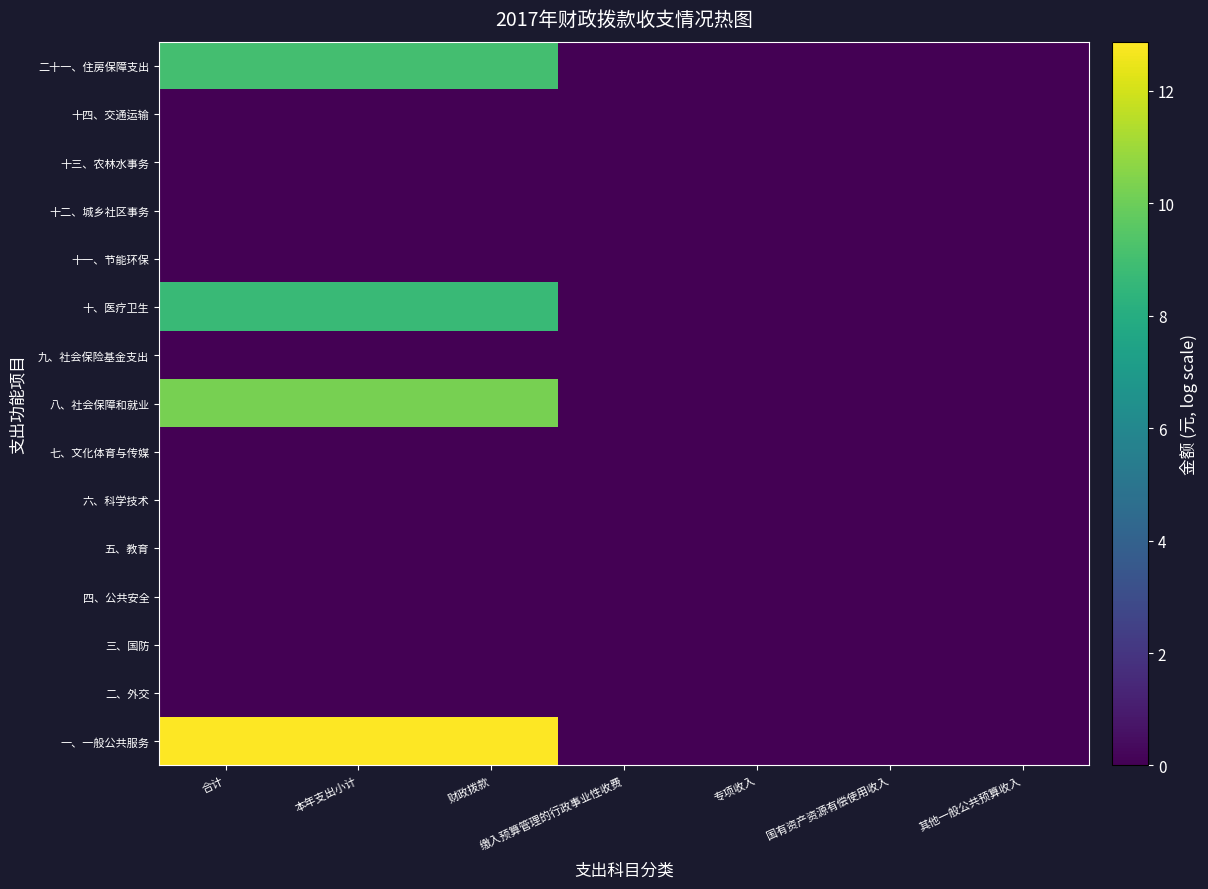

Reading left to right, what are all the values shown in this chart?

一、一般公共服务: 合计=12.9	本年支出小计=12.9	财政拨款=12.9	缴入预算管理的行政事业性收费=0.0	专项收入=0.0	国有资产资源有偿使用收入=0.0	其他一般公共预算收入=0.0
二、外交: 合计=0.0	本年支出小计=0.0	财政拨款=0.0	缴入预算管理的行政事业性收费=0.0	专项收入=0.0	国有资产资源有偿使用收入=0.0	其他一般公共预算收入=0.0
三、国防: 合计=0.0	本年支出小计=0.0	财政拨款=0.0	缴入预算管理的行政事业性收费=0.0	专项收入=0.0	国有资产资源有偿使用收入=0.0	其他一般公共预算收入=0.0
四、公共安全: 合计=0.0	本年支出小计=0.0	财政拨款=0.0	缴入预算管理的行政事业性收费=0.0	专项收入=0.0	国有资产资源有偿使用收入=0.0	其他一般公共预算收入=0.0
五、教育: 合计=0.0	本年支出小计=0.0	财政拨款=0.0	缴入预算管理的行政事业性收费=0.0	专项收入=0.0	国有资产资源有偿使用收入=0.0	其他一般公共预算收入=0.0
六、科学技术: 合计=0.0	本年支出小计=0.0	财政拨款=0.0	缴入预算管理的行政事业性收费=0.0	专项收入=0.0	国有资产资源有偿使用收入=0.0	其他一般公共预算收入=0.0
七、文化体育与传媒: 合计=0.0	本年支出小计=0.0	财政拨款=0.0	缴入预算管理的行政事业性收费=0.0	专项收入=0.0	国有资产资源有偿使用收入=0.0	其他一般公共预算收入=0.0
八、社会保障和就业: 合计=10.3	本年支出小计=10.3	财政拨款=10.3	缴入预算管理的行政事业性收费=0.0	专项收入=0.0	国有资产资源有偿使用收入=0.0	其他一般公共预算收入=0.0
九、社会保险基金支出: 合计=0.0	本年支出小计=0.0	财政拨款=0.0	缴入预算管理的行政事业性收费=0.0	专项收入=0.0	国有资产资源有偿使用收入=0.0	其他一般公共预算收入=0.0
十、医疗卫生: 合计=8.7	本年支出小计=8.7	财政拨款=8.7	缴入预算管理的行政事业性收费=0.0	专项收入=0.0	国有资产资源有偿使用收入=0.0	其他一般公共预算收入=0.0
十一、节能环保: 合计=0.0	本年支出小计=0.0	财政拨款=0.0	缴入预算管理的行政事业性收费=0.0	专项收入=0.0	国有资产资源有偿使用收入=0.0	其他一般公共预算收入=0.0
十二、城乡社区事务: 合计=0.0	本年支出小计=0.0	财政拨款=0.0	缴入预算管理的行政事业性收费=0.0	专项收入=0.0	国有资产资源有偿使用收入=0.0	其他一般公共预算收入=0.0
十三、农林水事务: 合计=0.0	本年支出小计=0.0	财政拨款=0.0	缴入预算管理的行政事业性收费=0.0	专项收入=0.0	国有资产资源有偿使用收入=0.0	其他一般公共预算收入=0.0
十四、交通运输: 合计=0.0	本年支出小计=0.0	财政拨款=0.0	缴入预算管理的行政事业性收费=0.0	专项收入=0.0	国有资产资源有偿使用收入=0.0	其他一般公共预算收入=0.0
二十一、住房保障支出: 合计=9.0	本年支出小计=9.0	财政拨款=9.0	缴入预算管理的行政事业性收费=0.0	专项收入=0.0	国有资产资源有偿使用收入=0.0	其他一般公共预算收入=0.0